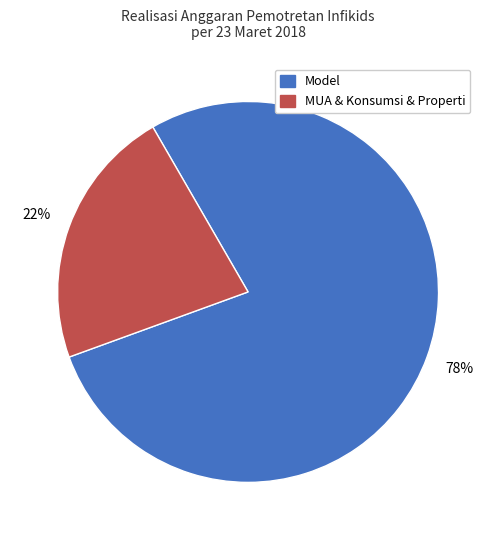

Does any single category account for the majority?

Yes